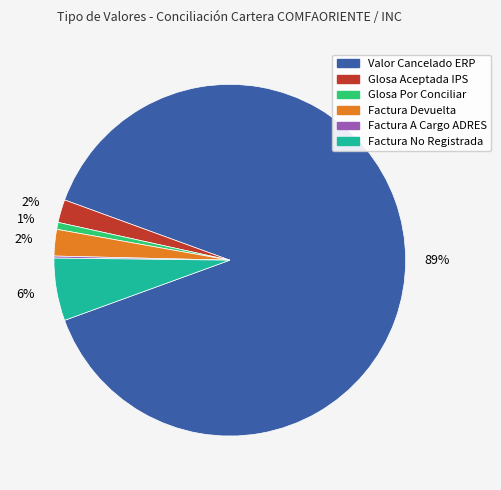

Is there any slice that represents more than half of the pie?

Yes